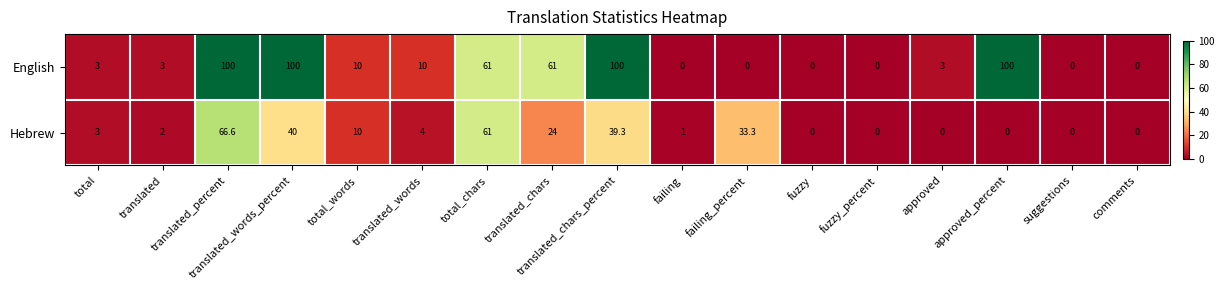

The English series shows 61.0 at total_chars. True or false?

True